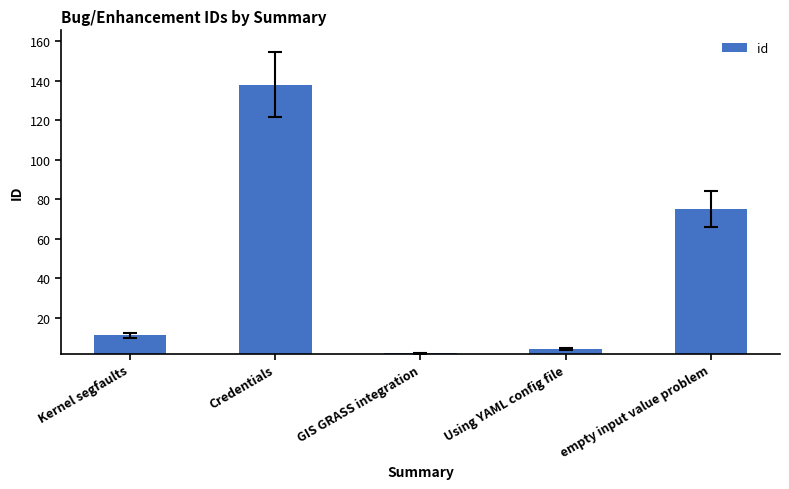

List the labels in order of value, smallest first.

GIS GRASS integration, Using YAML config file, Kernel segfaults, empty input value problem, Credentials